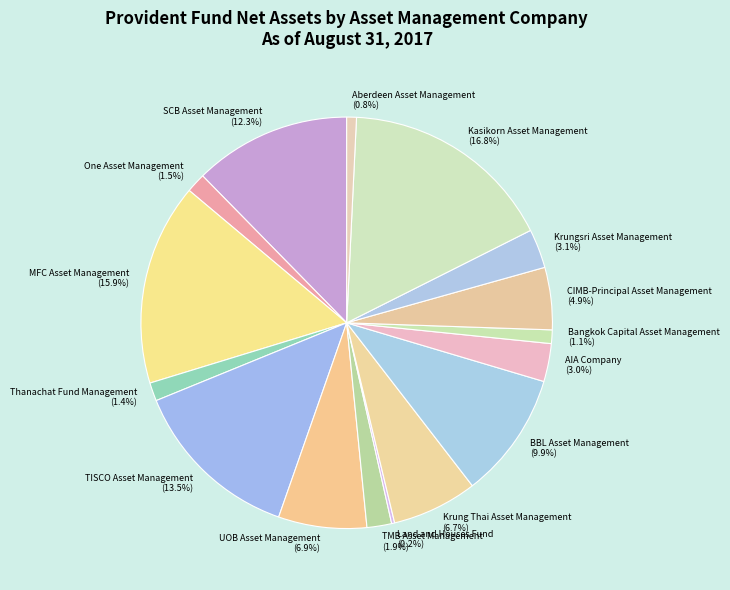

Which slice is the largest?

Kasikorn Asset Management